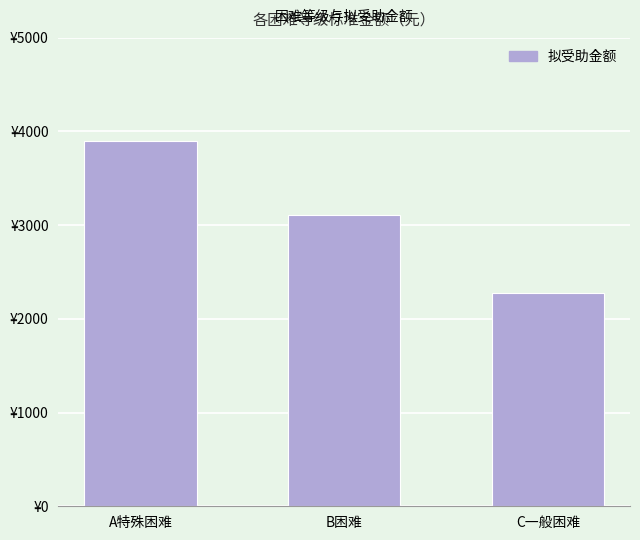

Does the chart contain any negative values?

No